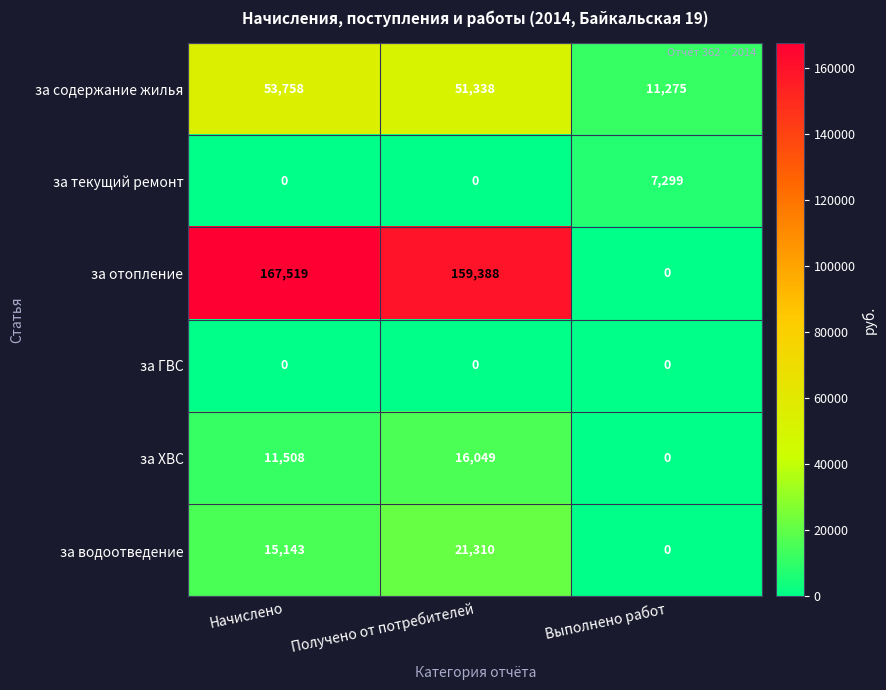

What is the difference between the maximum and minimum values in the за отопление series?

167519